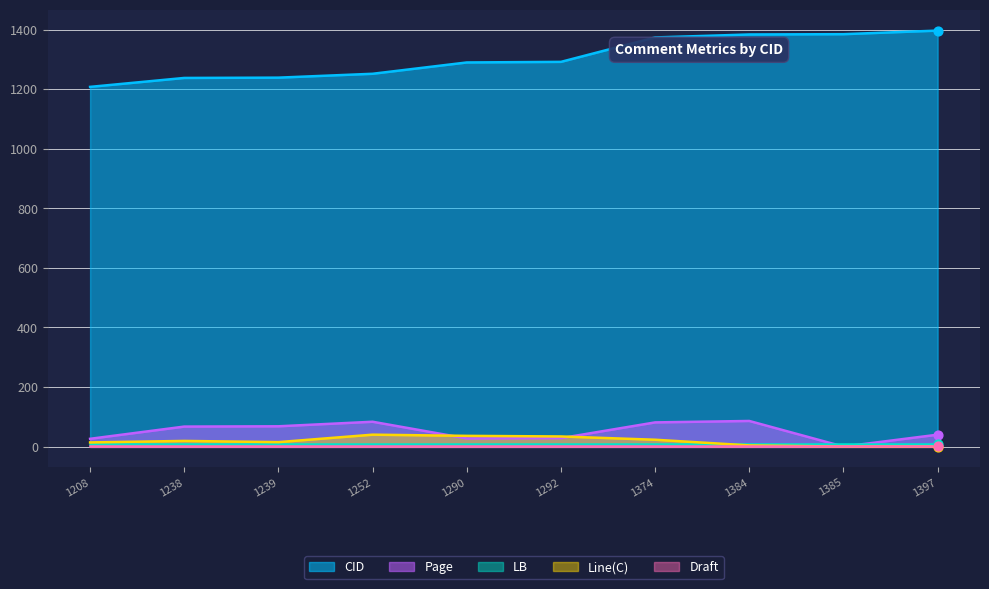

What are all the series names shown in the legend?

CID, LB, Draft, Page, Line(C)